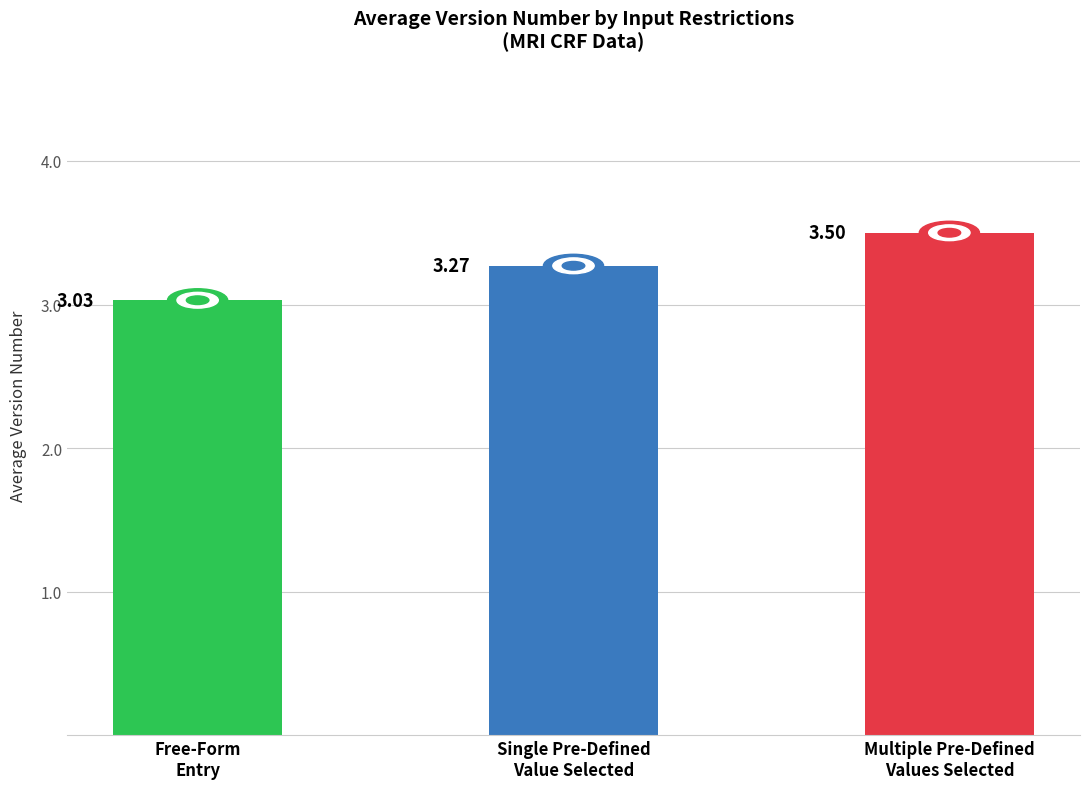

Is it true that the value at Free-Form
Entry is 1.2?

False